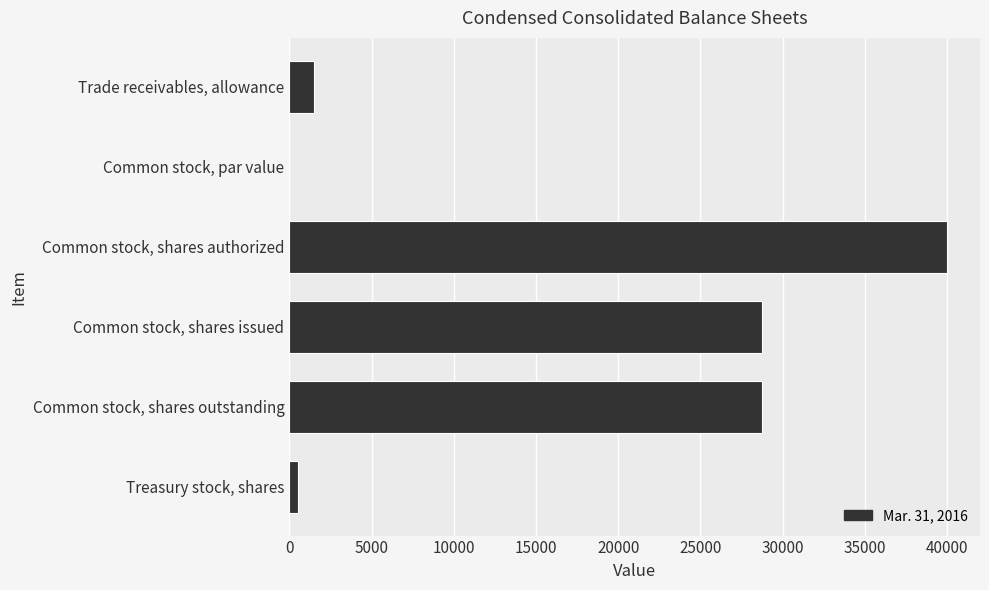

What is the sum of the values at Common stock, shares outstanding and Common stock, shares authorized?

68719.0